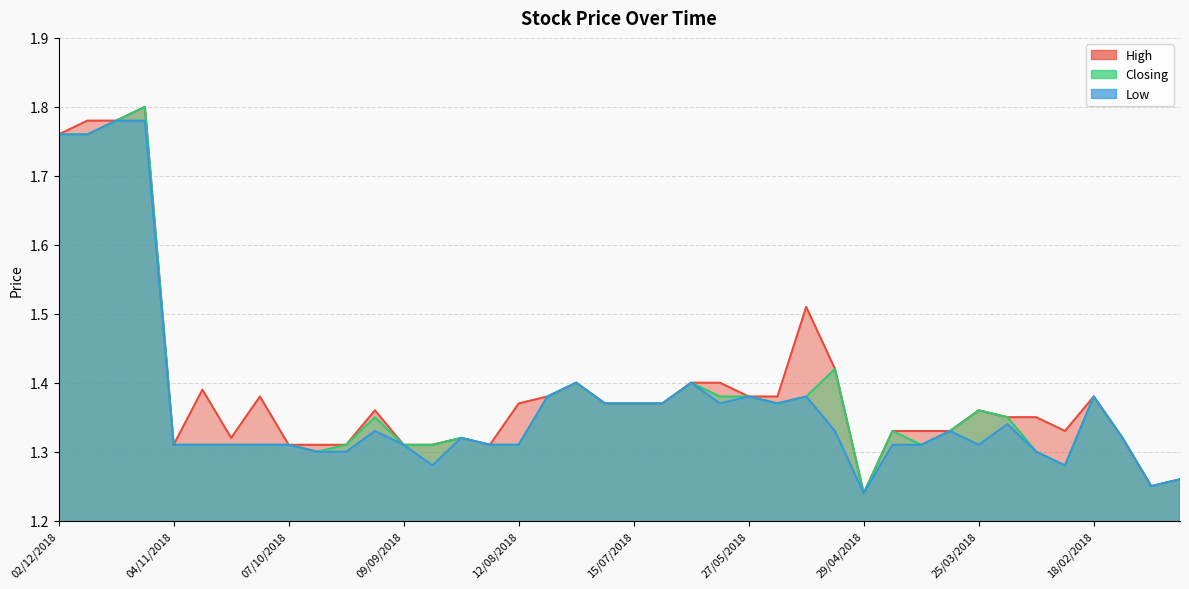

True or false: Low and High intersect in this chart.

False